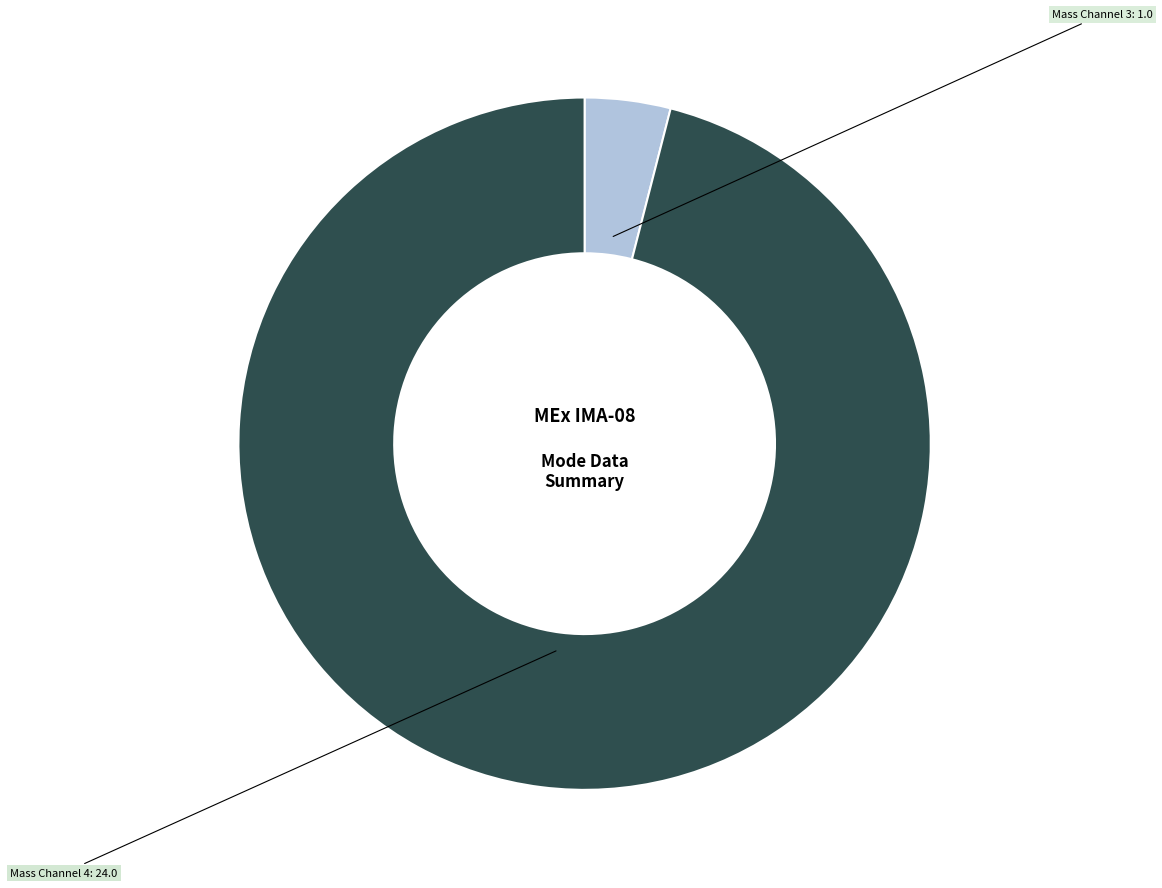

Is there any slice that represents more than half of the pie?

Yes